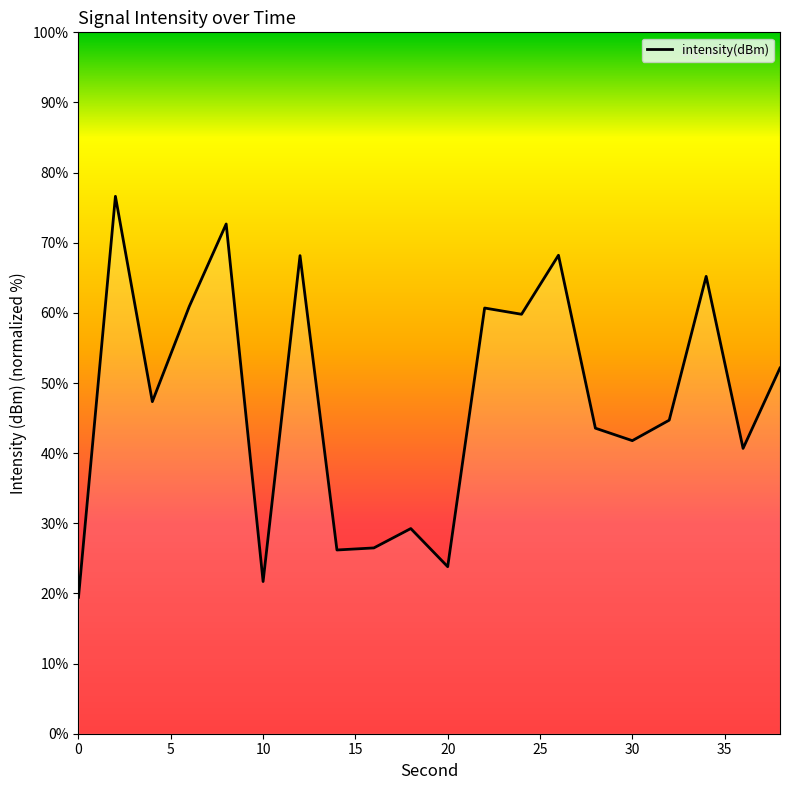

Between 10 and 15, which is larger?

15